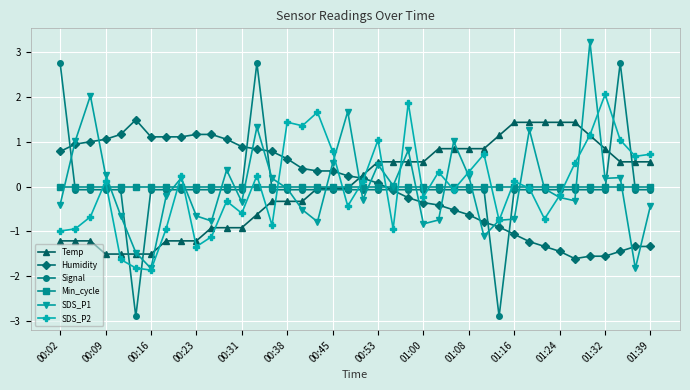

How many values in Signal are below zero?

37